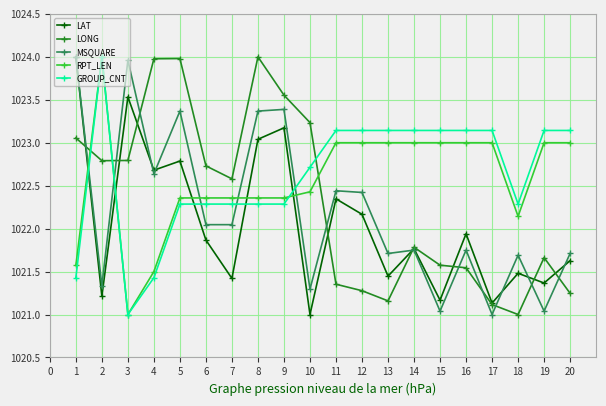

How many data points in LAT are above 1021?

19